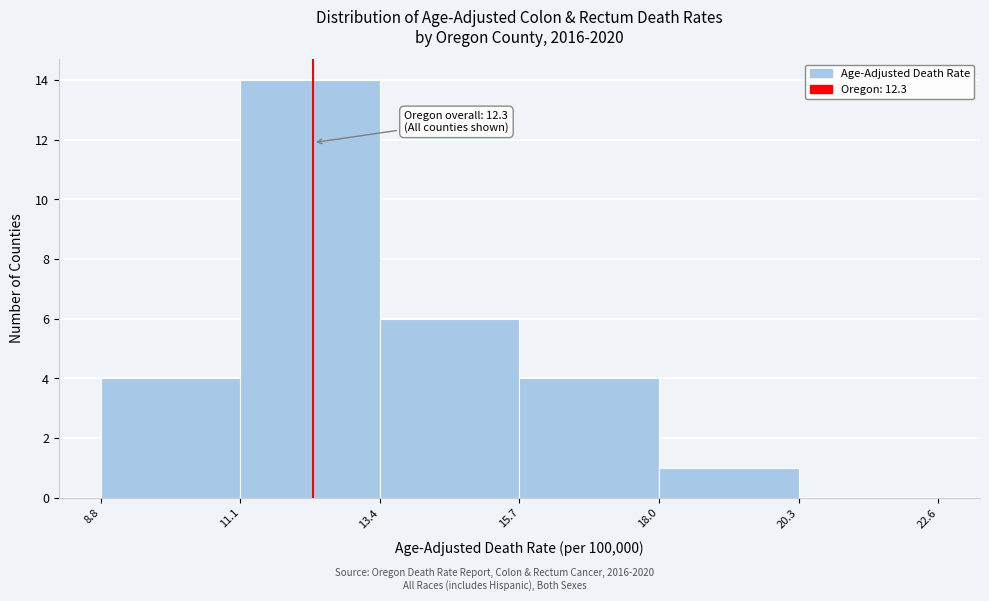

Which range on the x-axis has the tallest bar?

11.1 to 13.4